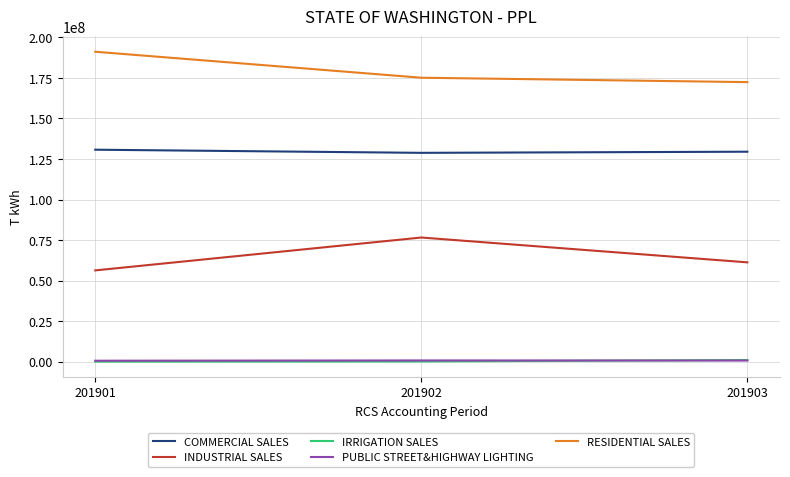

The RESIDENTIAL SALES series shows 191143002 at 201901. True or false?

True